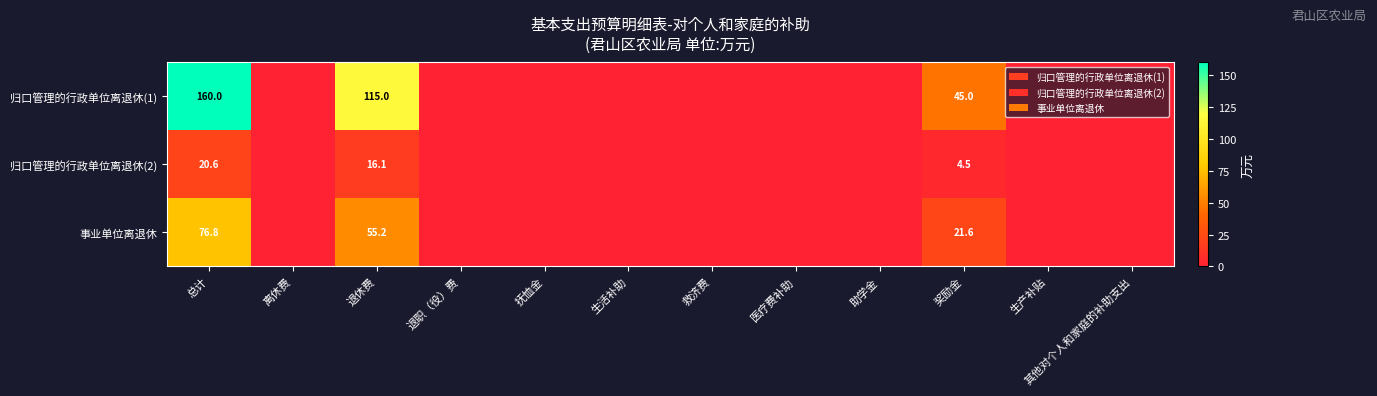

What is the difference between the 归口管理的行政单位离退休(2) values at 奖励金 and 总计?

16.1